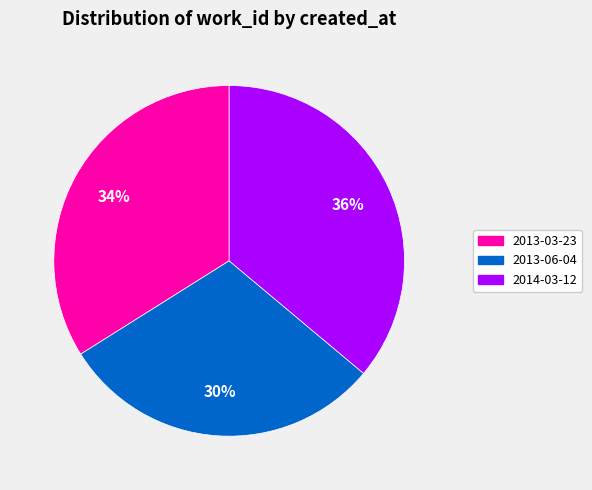

The 2014-03-12 slice represents 36% of the pie. True or false?

True